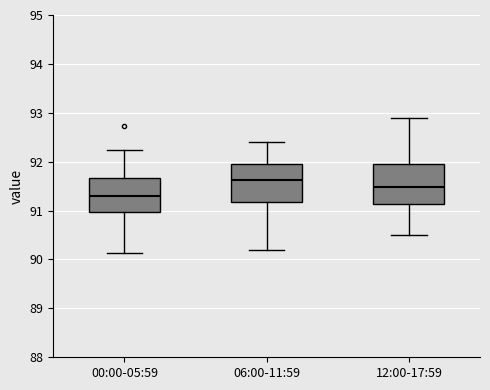

Which box's median line is the highest?

06:00-11:59